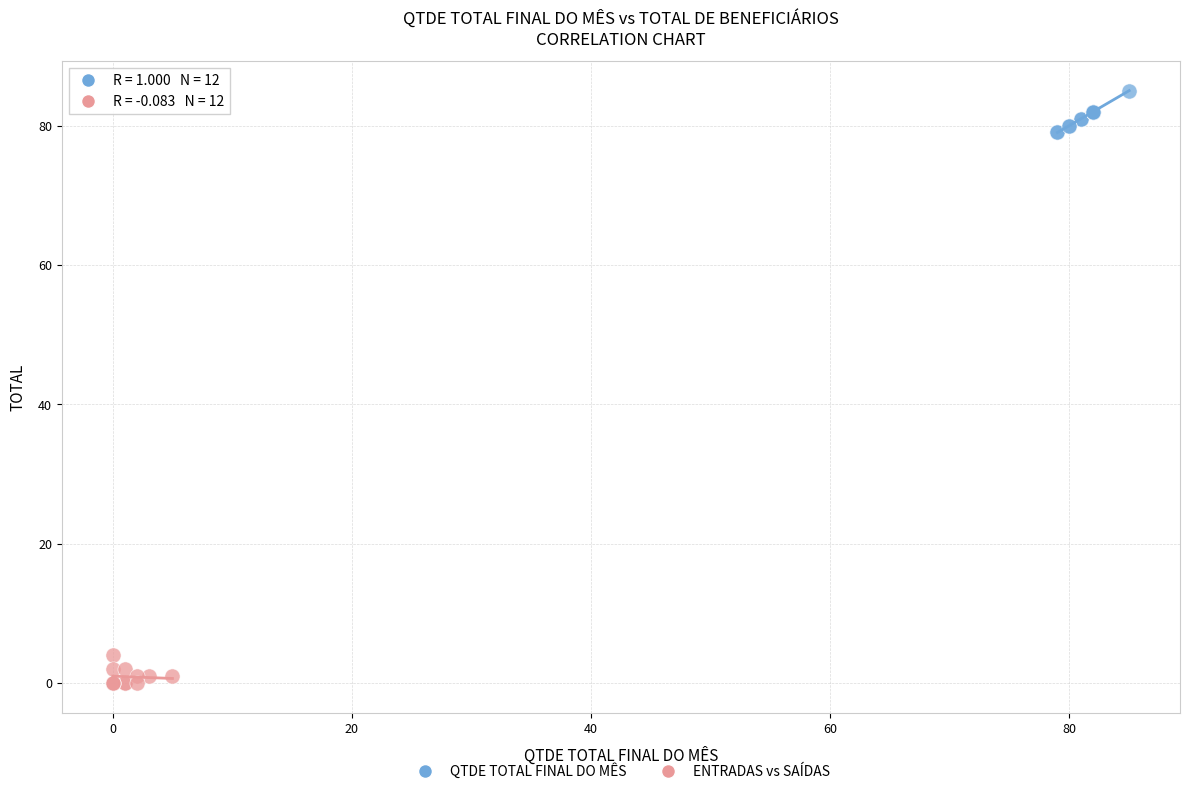

What are all the series names shown in the legend?

QTDE TOTAL FINAL DO MÊS, ENTRADAS vs SAÍDAS